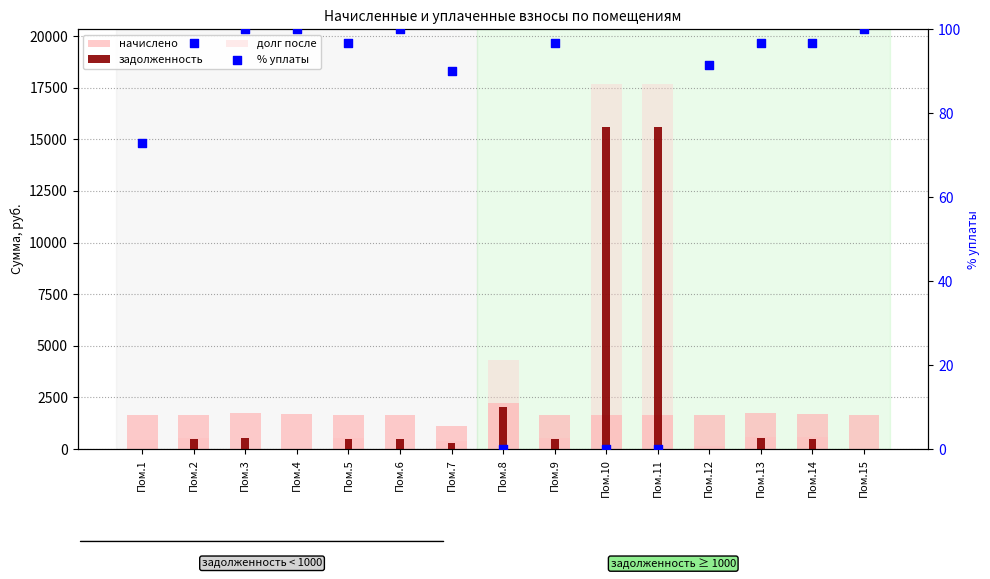

Which series reaches the maximum Y coordinate?

долг после